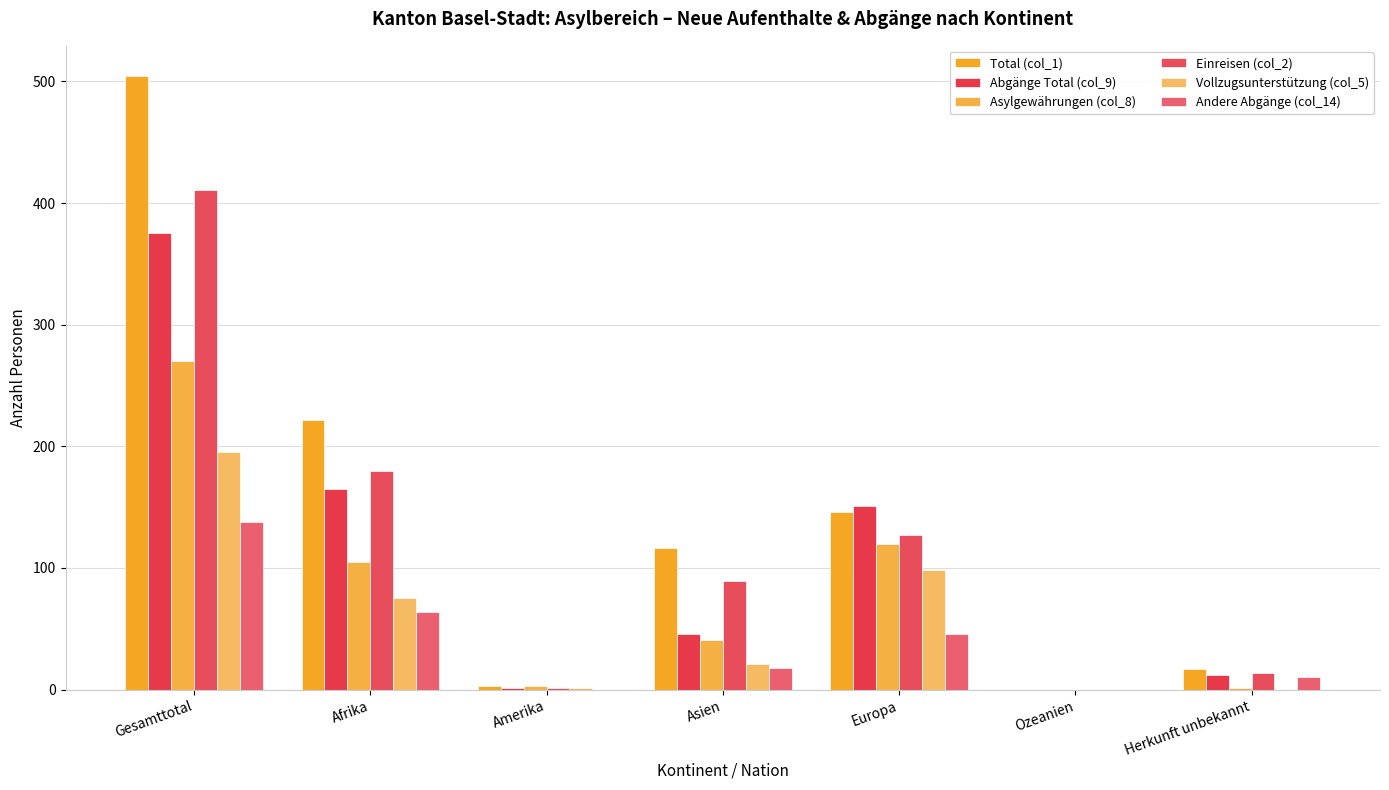

How many data points does each series have?

7